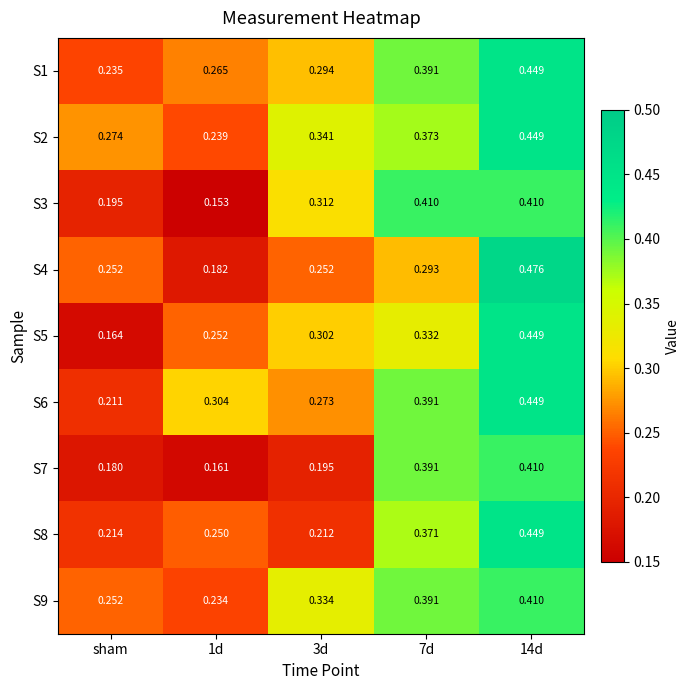

Is the value of S2 at 7d greater than the value of S8 at 7d?

Yes